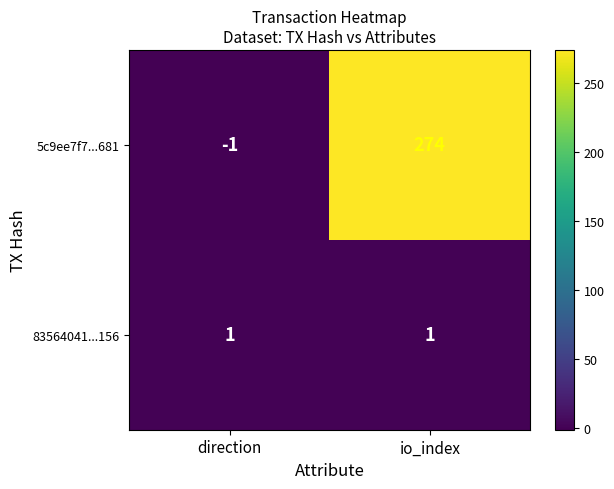

Reading left to right, extract all data points from this chart.

5c9ee7f7...681: direction=-1	io_index=274
83564041...156: direction=1	io_index=1